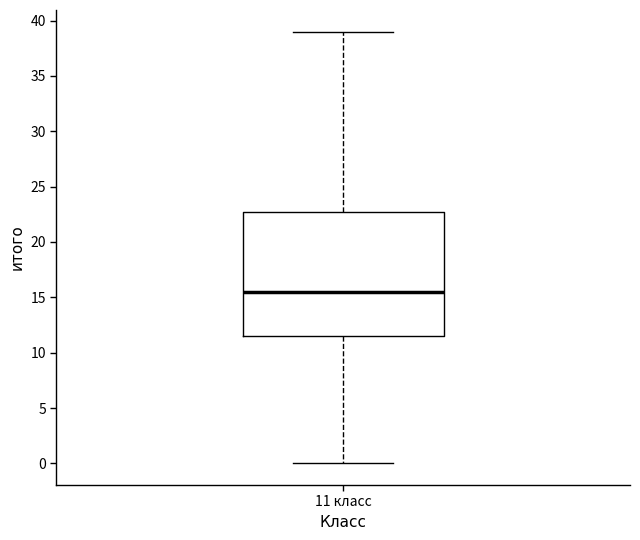

Where does the lower whisker of the box for 11 класс end on the y-axis? The values are not printed on the chart, so give them approximately, as read against the axis.

0.0